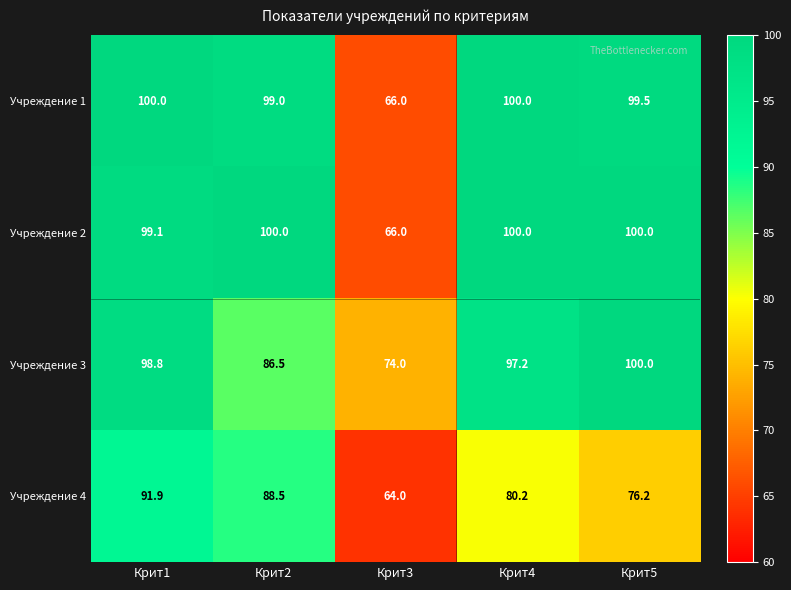

What is the difference between the maximum and minimum values in the Учреждение 2 series?

34.0